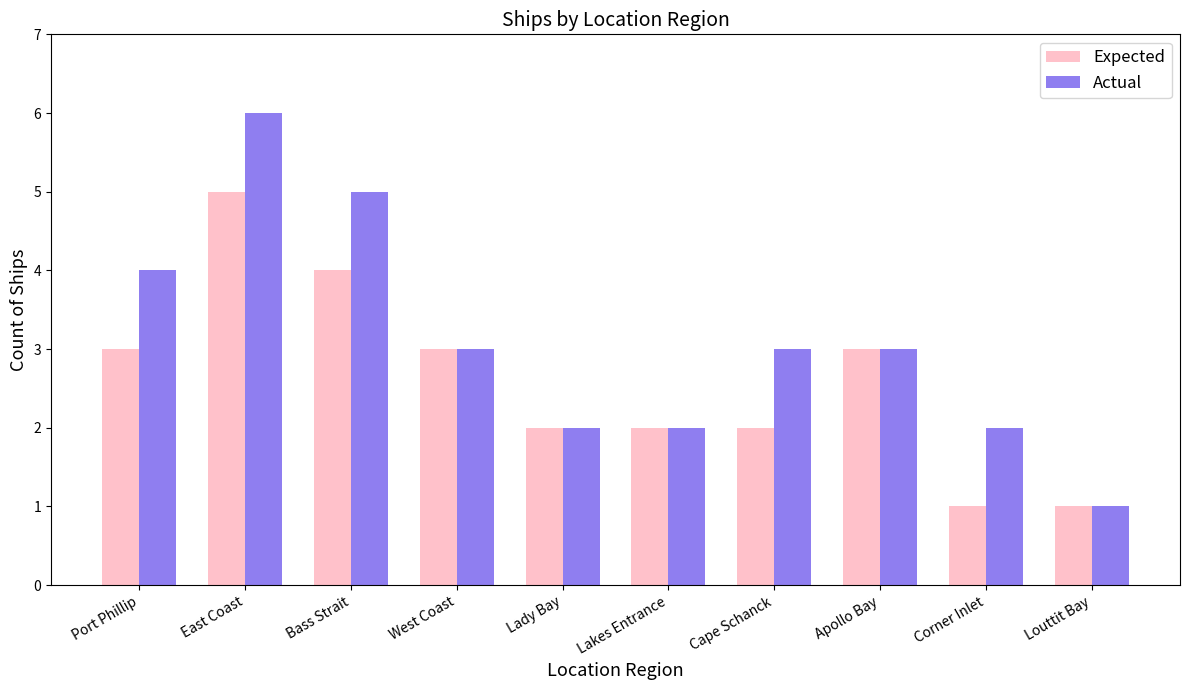

What is the average value of the Actual series?

3